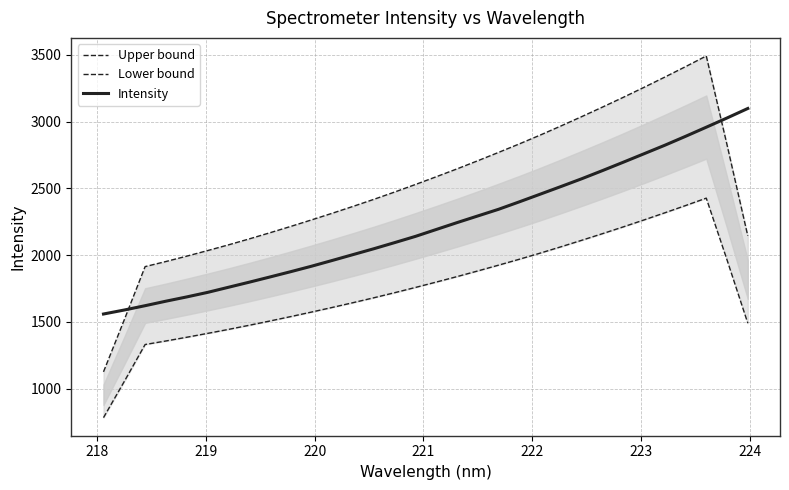

What are all the series names shown in the legend?

Upper bound, Lower bound, Intensity